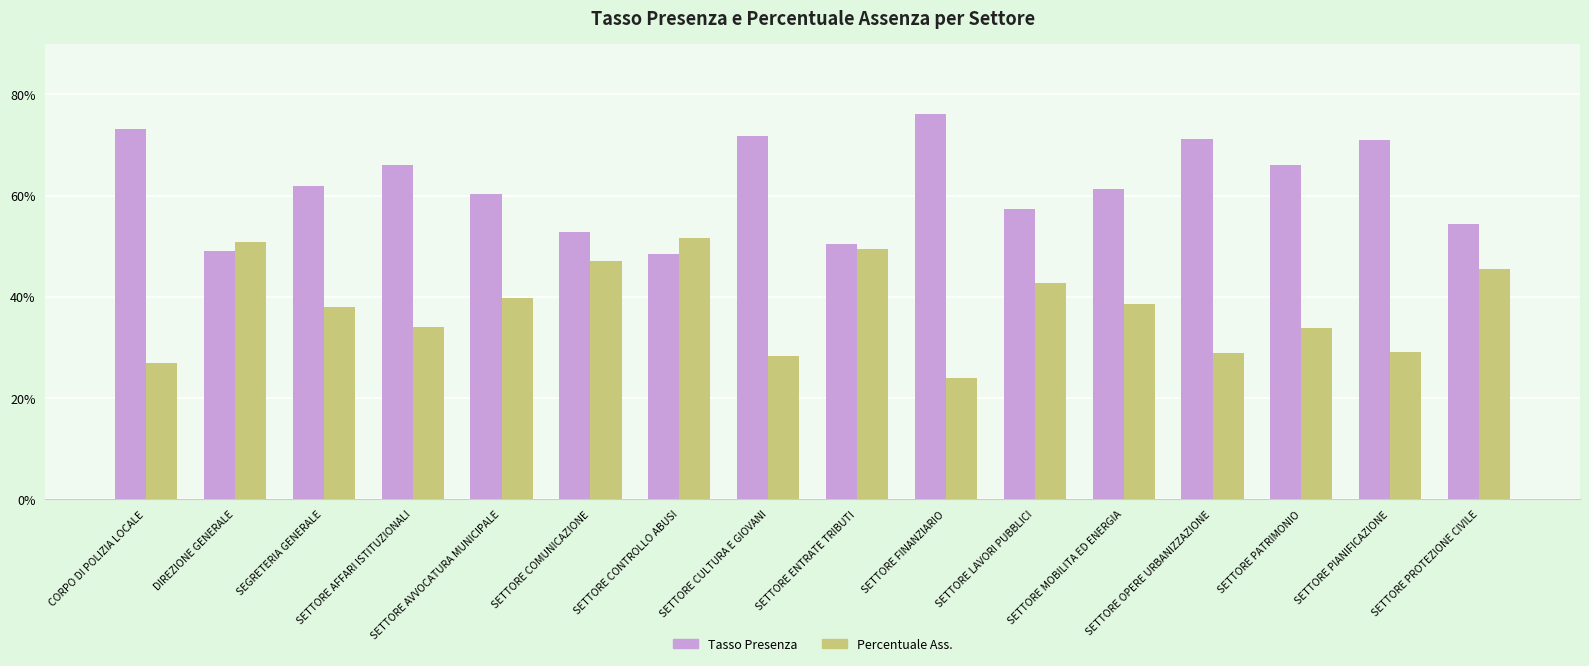

Read the Tasso Presenza value at SETTORE AFFARI ISTITUZIONALI.

66.0